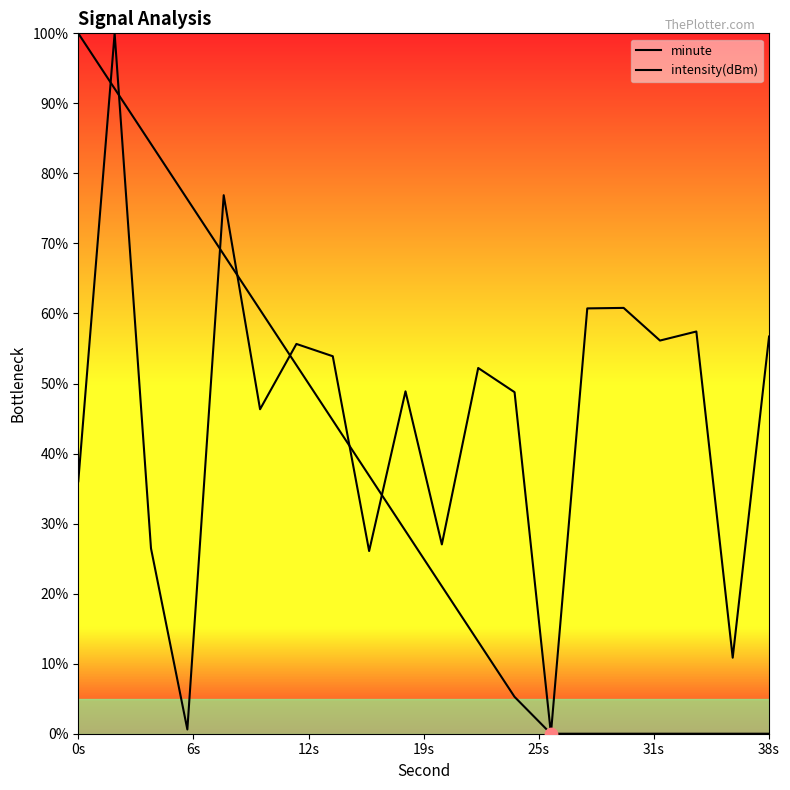

What are all the series names shown in the legend?

minute, intensity(dBm)